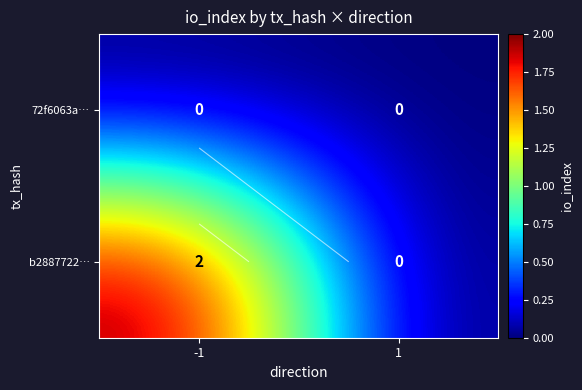

Is the value of b2887722… at 1 greater than the value of 72f6063a… at -1?

No